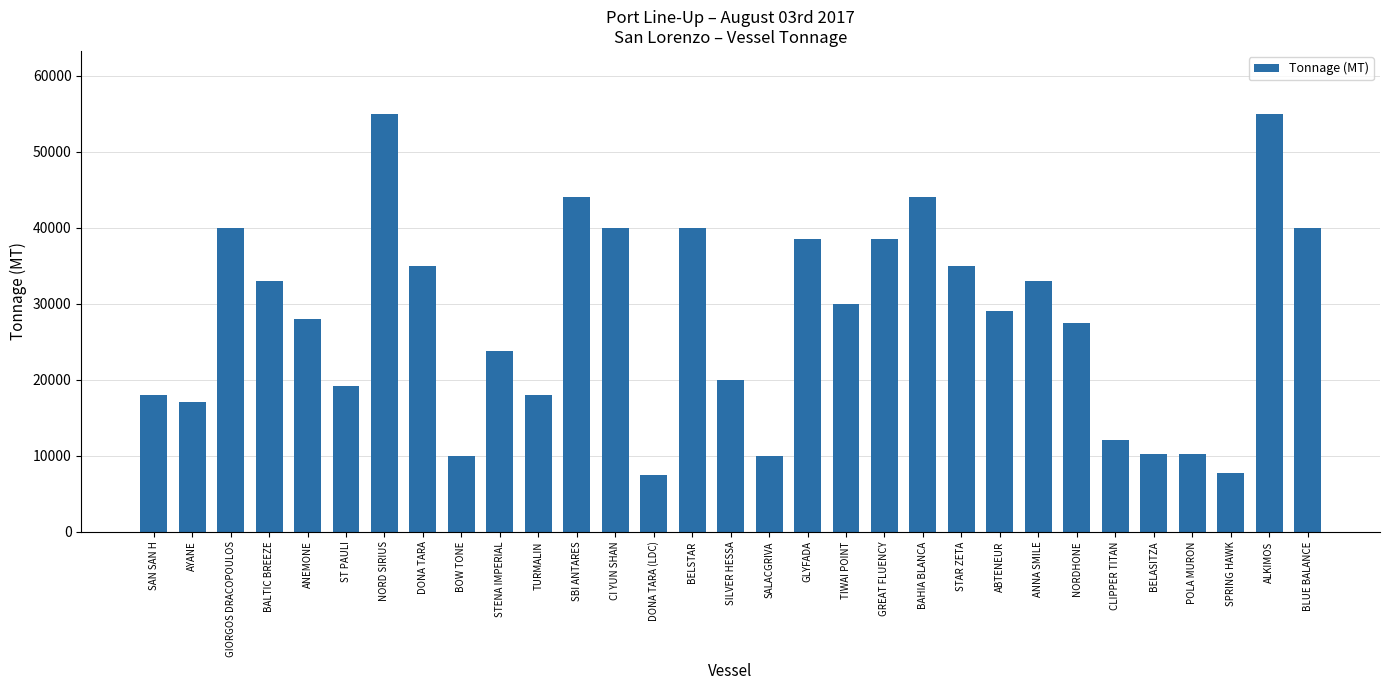

The chart shows a value of 19100 at ST PAULI. True or false?

True